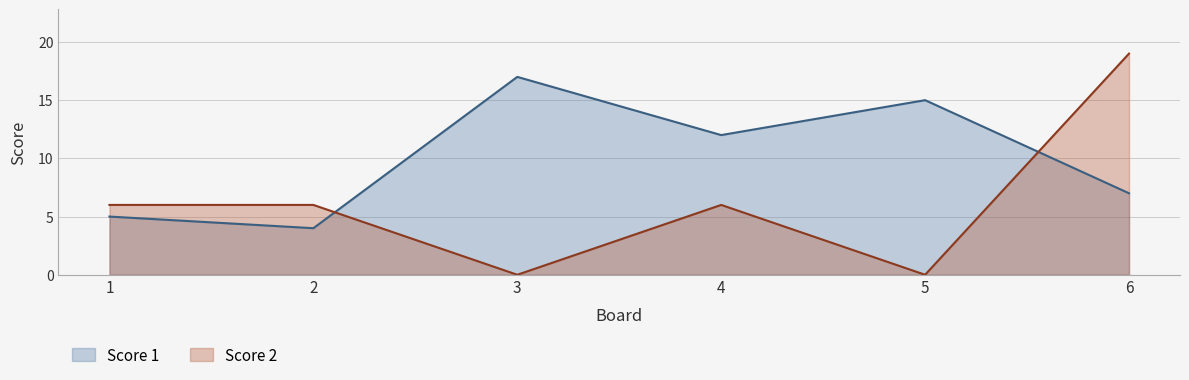

Rank the series by their average value, from highest to lowest.

Score 1, Score 2